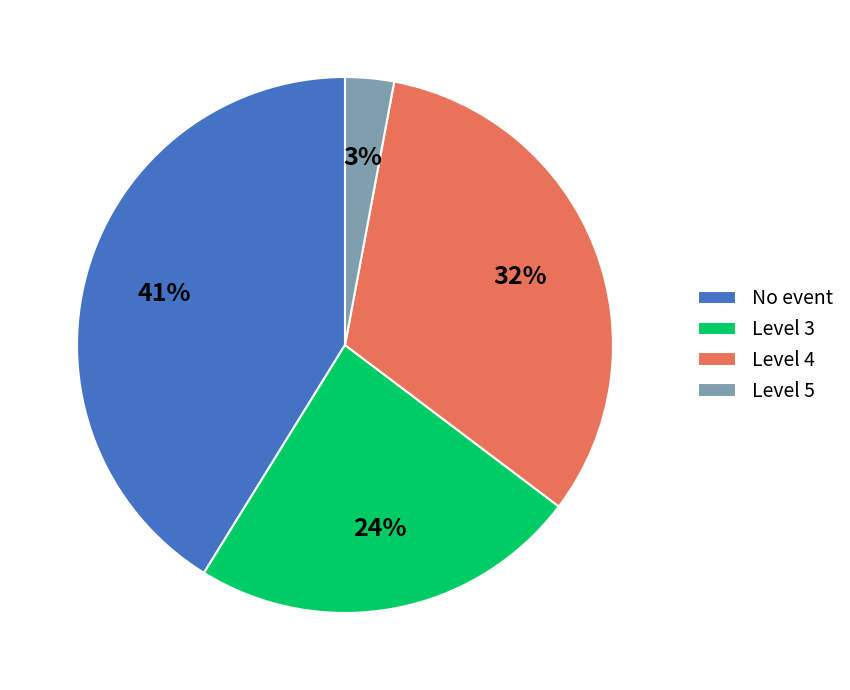

Combined, do Level 4 and No event account for over 50%?

Yes